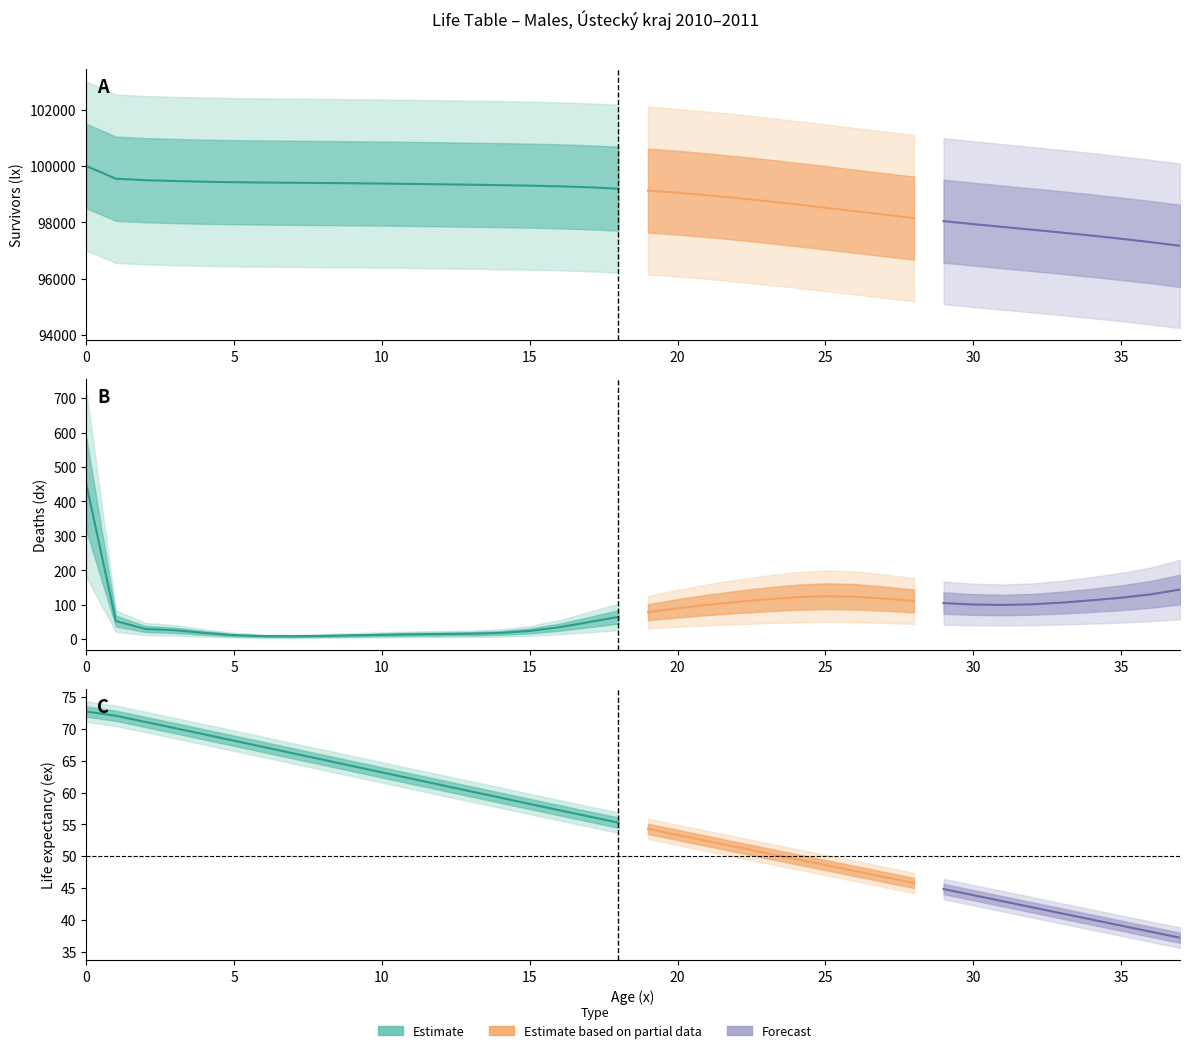

What is the minimum value shown in the chart?

8.1